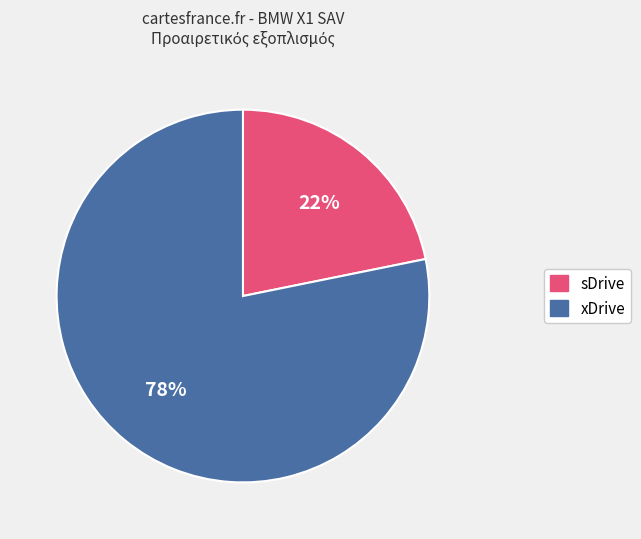

Which category has the smallest portion of the pie?

sDrive